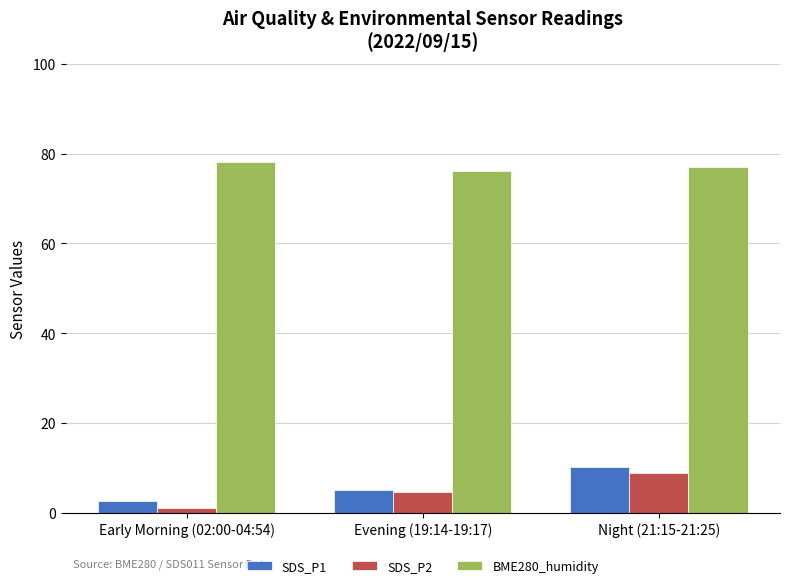

Which series has the largest total across all categories?

BME280_humidity